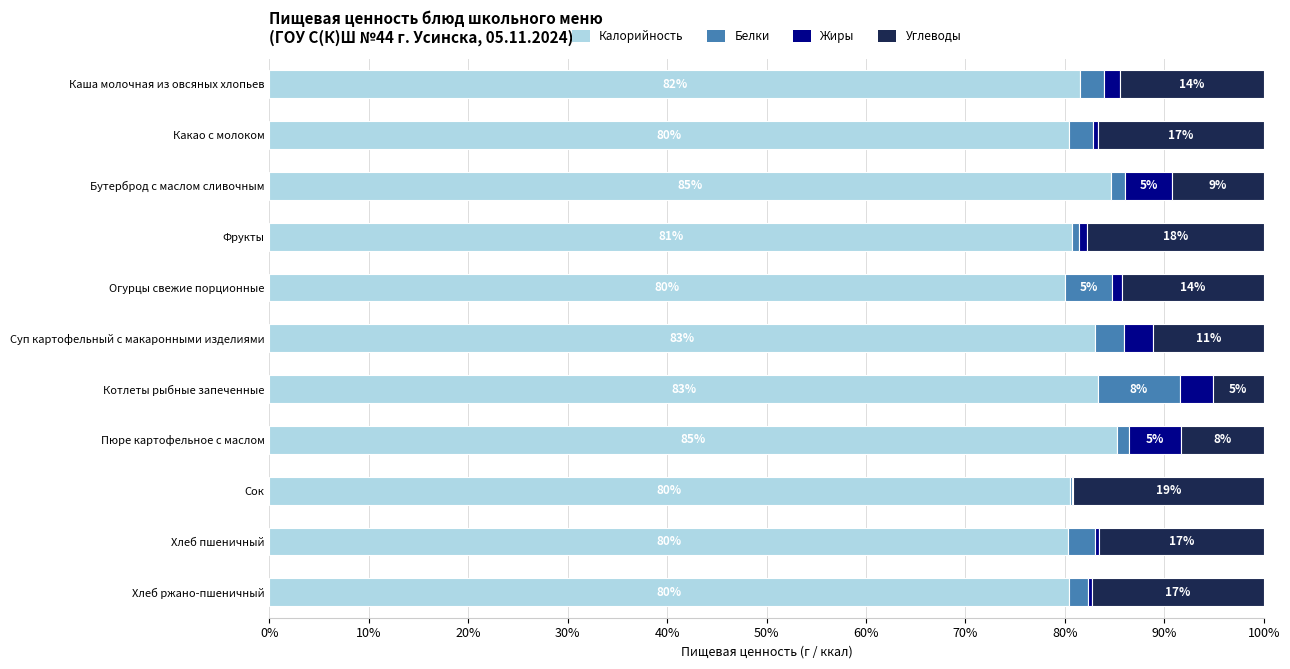

What are all the series names shown in the legend?

Калорийность, Белки, Жиры, Углеводы